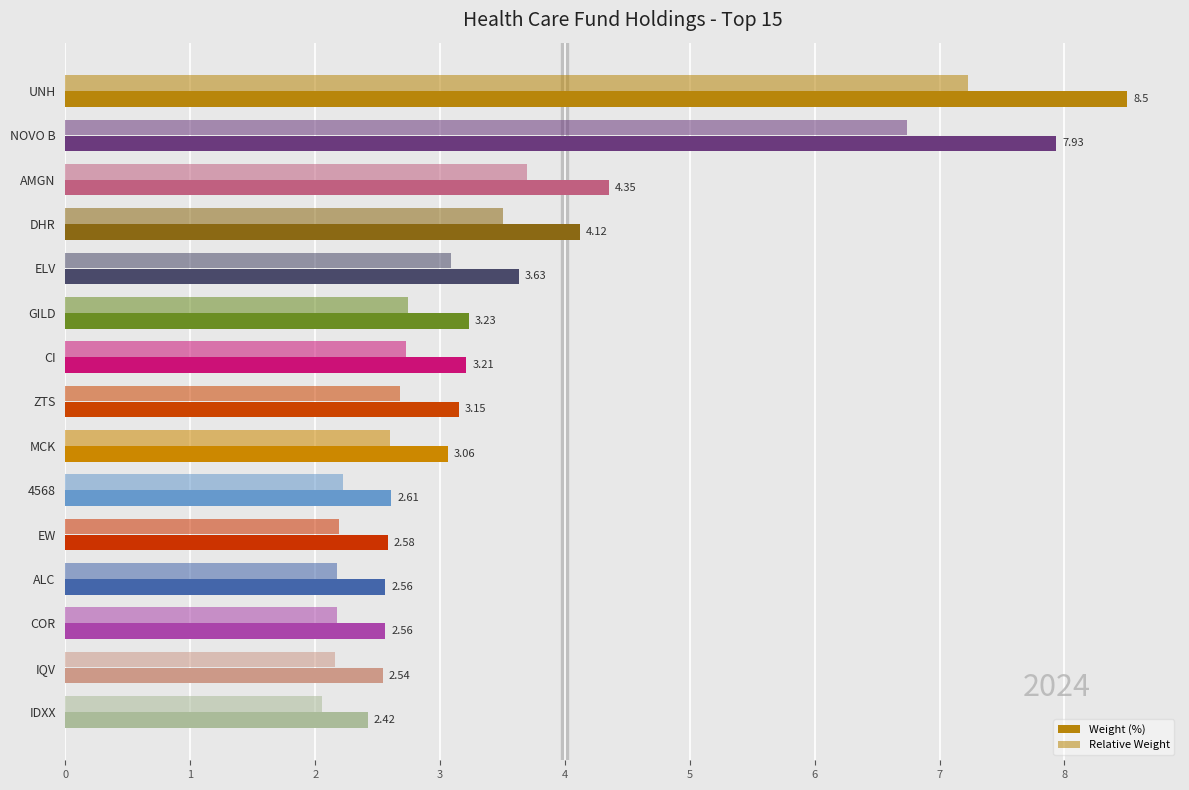

Reading right to left, extract all data points from this chart.

Weight (%): 2.4	2.5	2.6	2.6	2.6	2.6	3.1	3.1	3.2	3.2	3.6	4.1	4.3	7.9	8.5
Relative Weight: 2.1	2.2	2.2	2.2	2.2	2.2	2.6	2.7	2.7	2.7	3.1	3.5	3.7	6.7	7.2